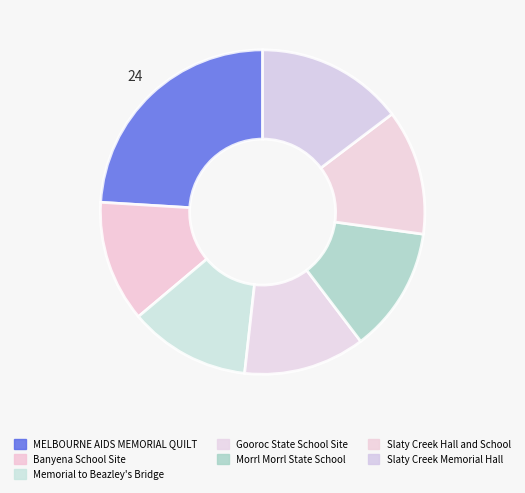

Rank the categories by value from highest to lowest.

MELBOURNE AIDS MEMORIAL QUILT, Slaty Creek Memorial Hall, Slaty Creek Hall and School, Morrl Morrl State School, Gooroc State School Site, Memorial to Beazley's Bridge, Banyena School Site